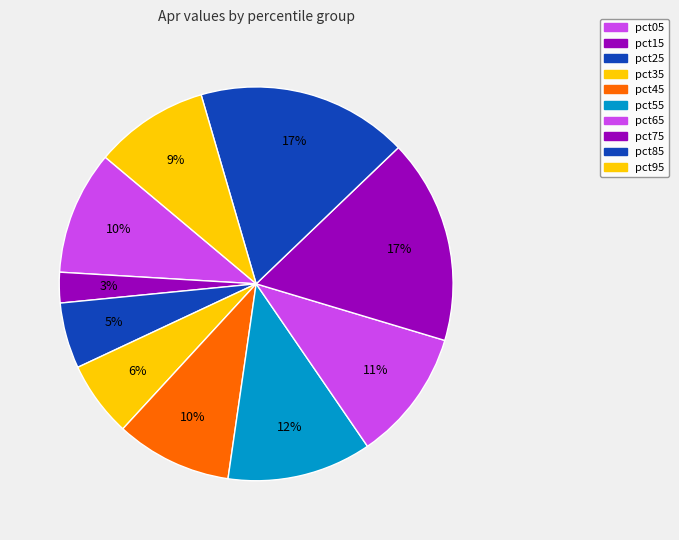

To the nearest percent, what percentage of the pie is pct95?

9%